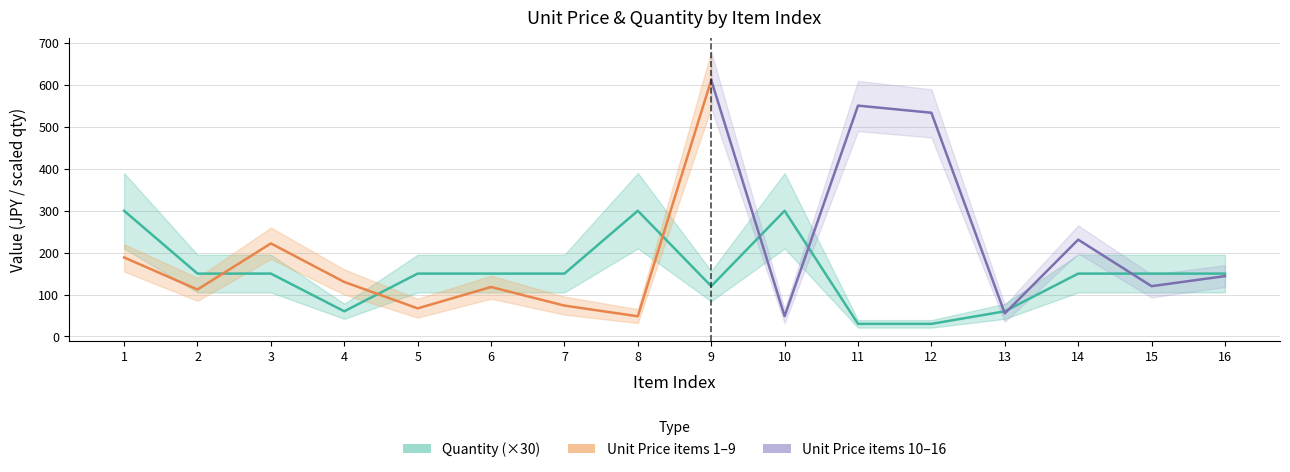

Does the chart display data point markers on the line(s)?

No